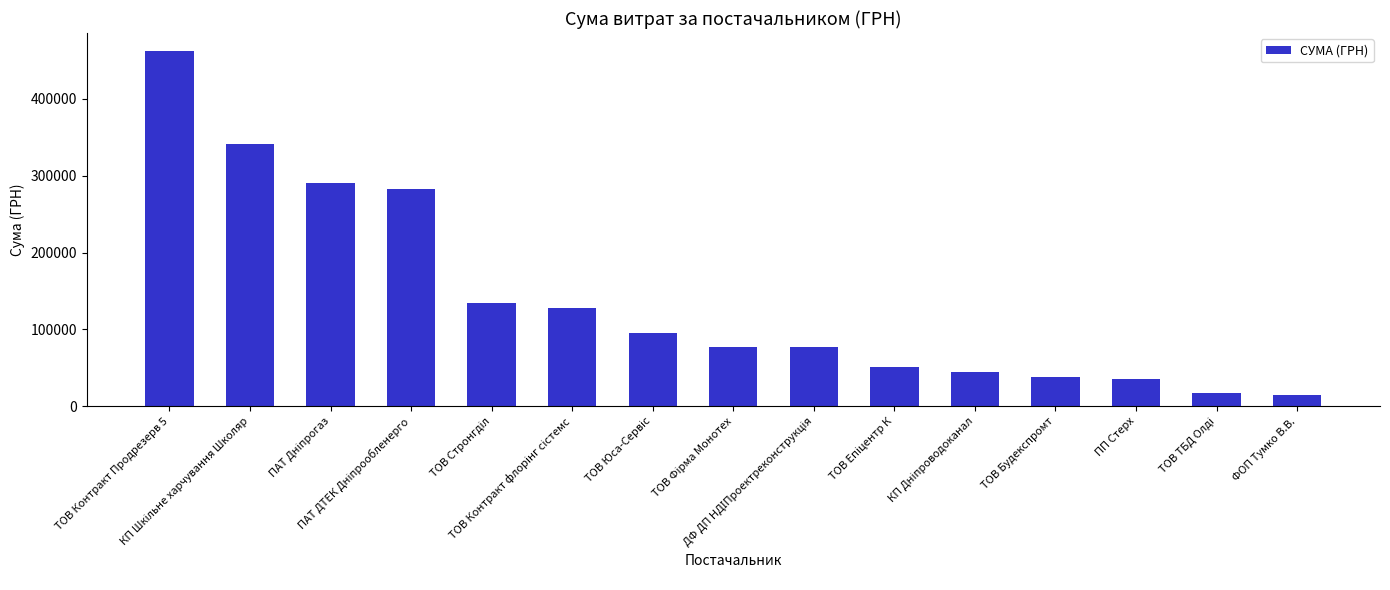

The chart shows a value of 462367.7 at ТОВ Контракт Продрезерв 5. True or false?

True